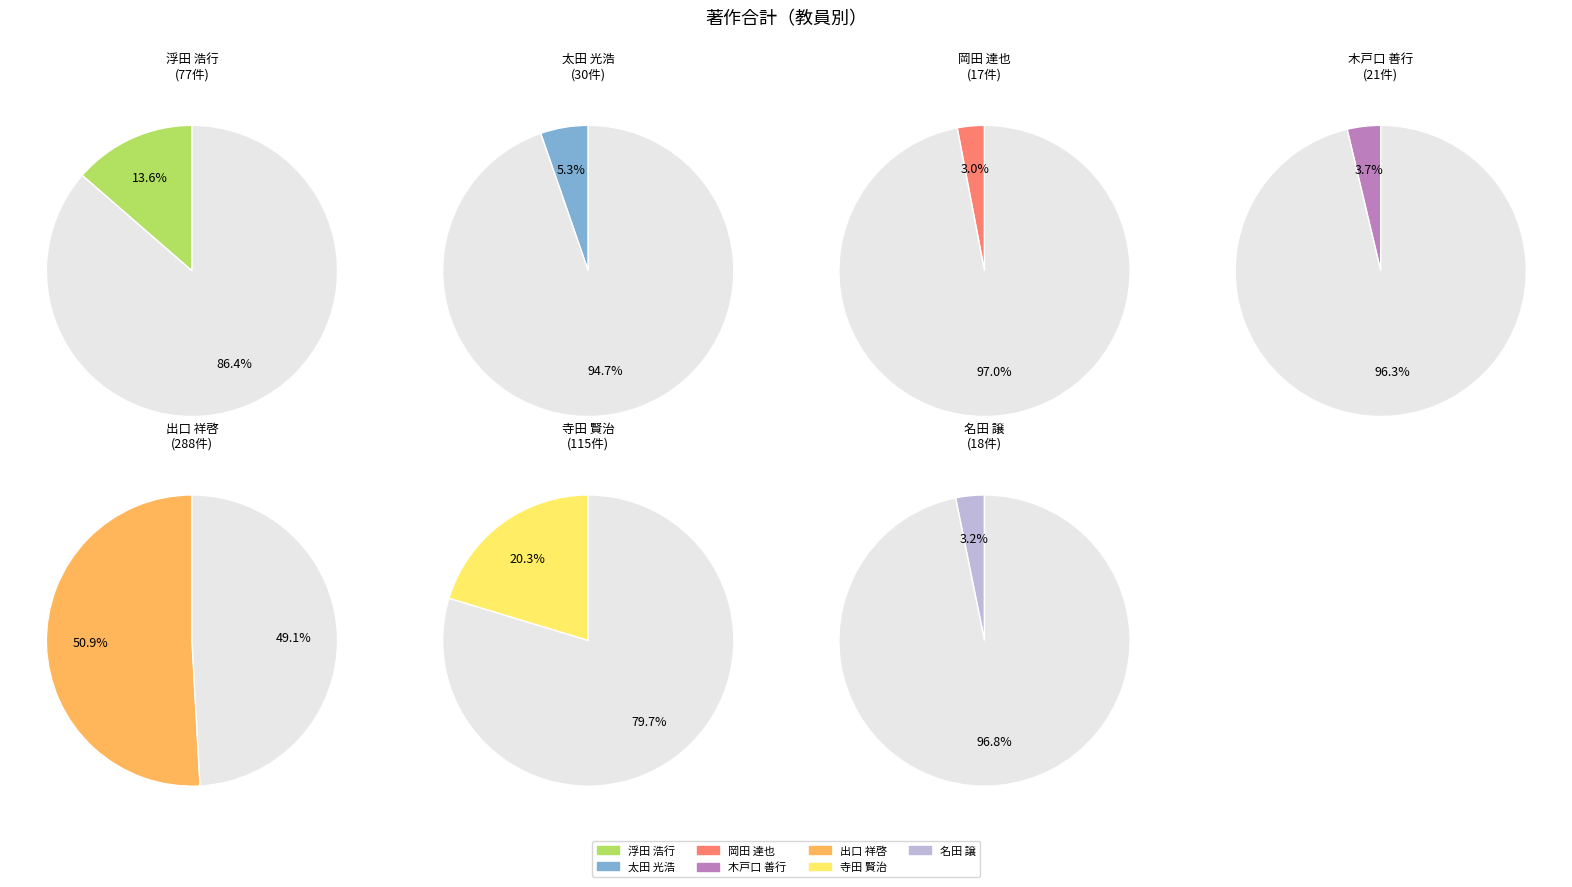

How many segments does this pie chart have?

7